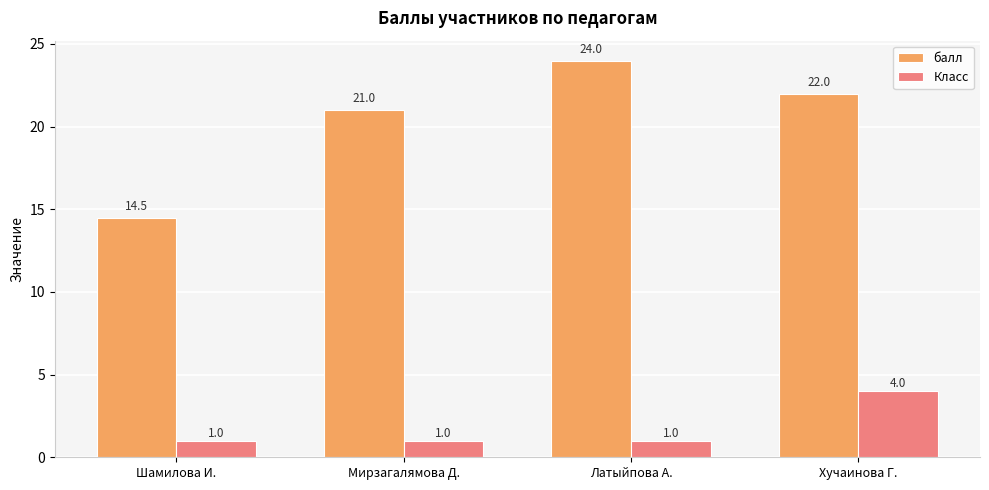

Which series has the largest total across all categories?

балл